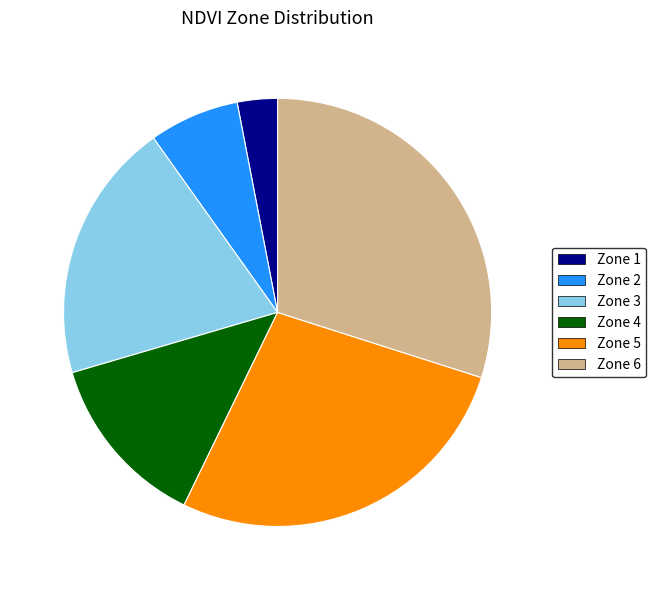

Between Zone 6 and Zone 3, which is larger?

Zone 6